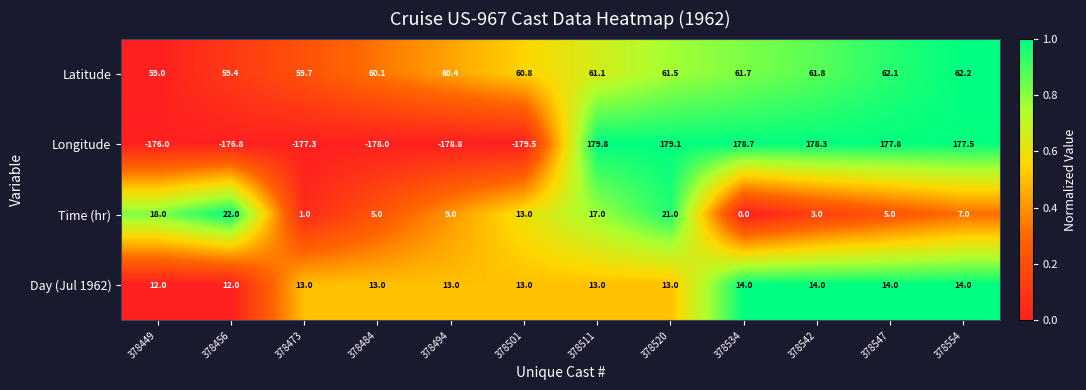

Which series has the widest spread of values?

Longitude